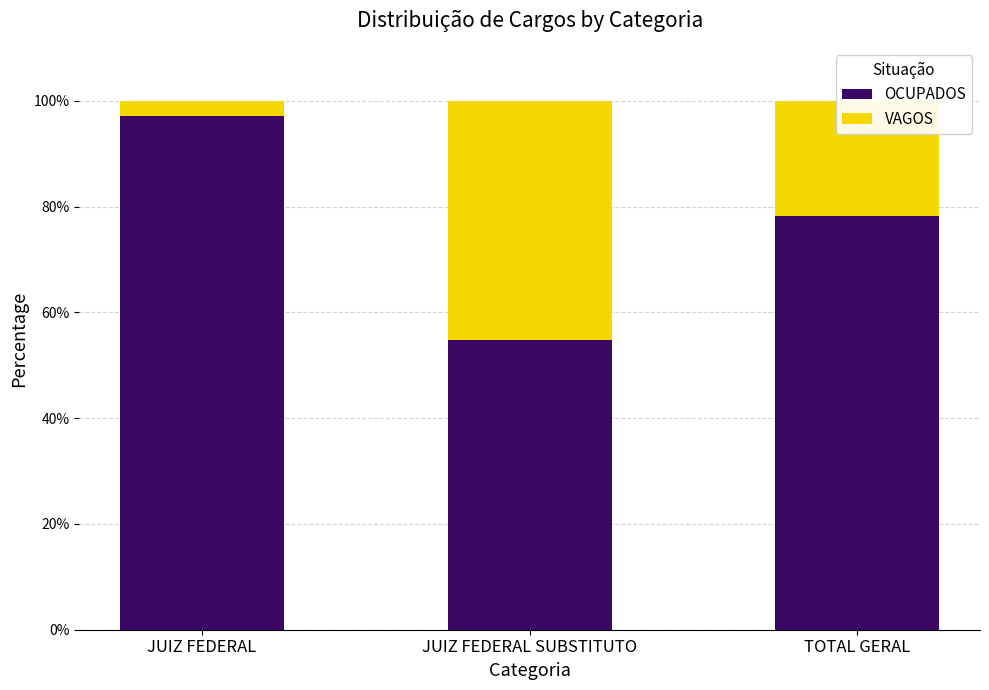

List the labels in order of OCUPADOS value, smallest first.

JUIZ FEDERAL SUBSTITUTO, TOTAL GERAL, JUIZ FEDERAL